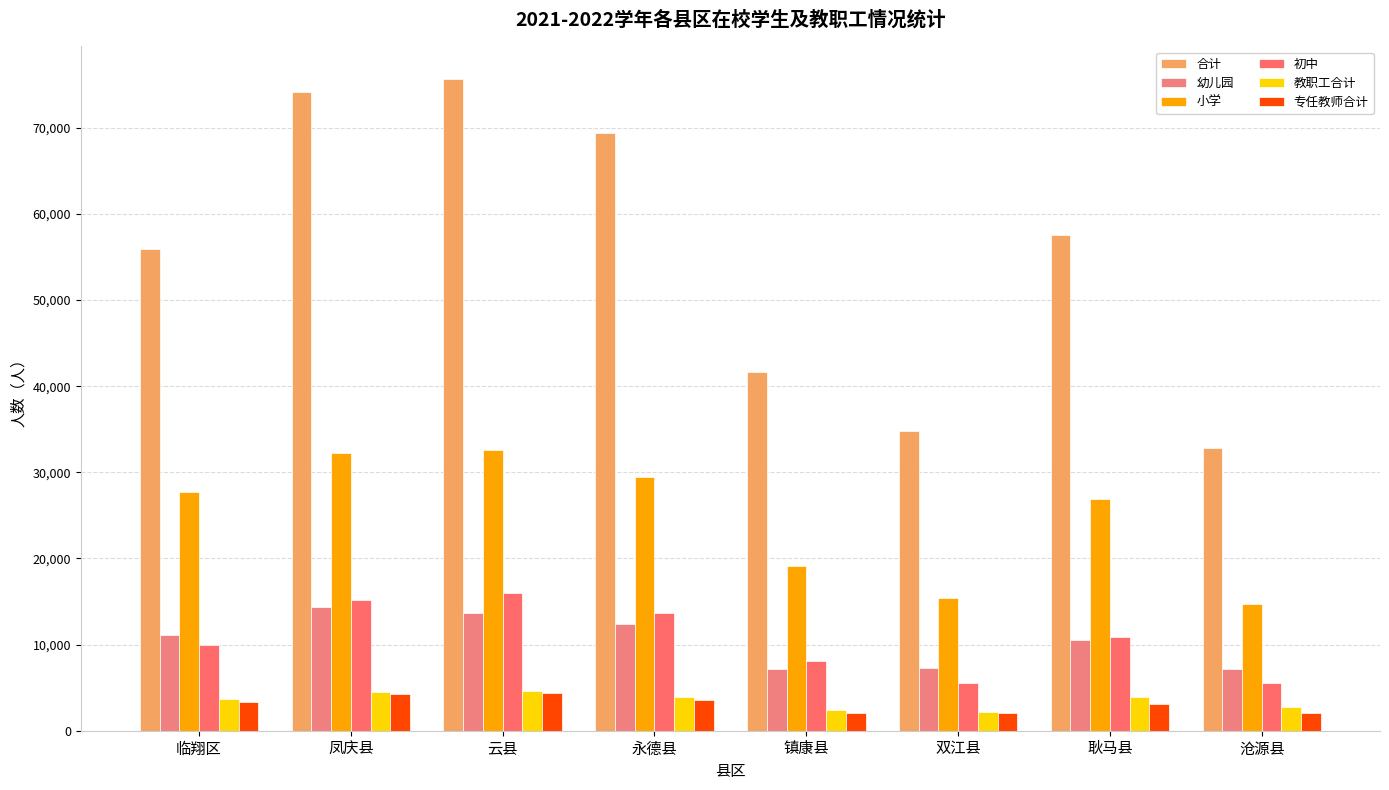

What is the value of the 专任教师合计 bar at the 2nd from the left?

4277